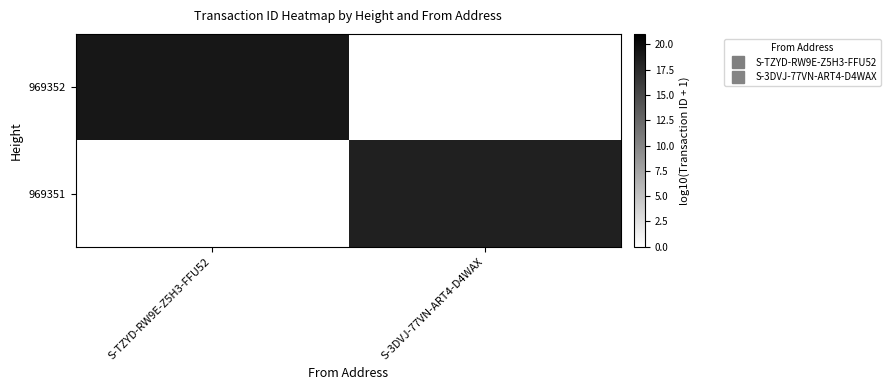

Reading left to right, what are all the values shown in this chart?

969352: S-TZYD-RW9E-Z5H3-FFU52=19.1	S-3DVJ-77VN-ART4-D4WAX=0.0
969351: S-TZYD-RW9E-Z5H3-FFU52=0.0	S-3DVJ-77VN-ART4-D4WAX=18.4